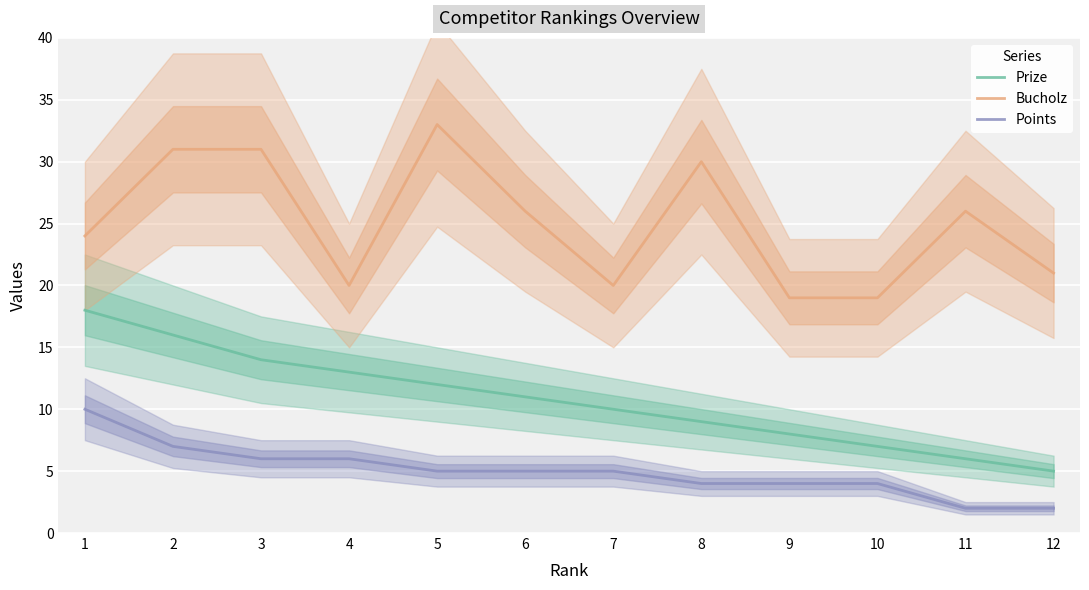

Which series has the largest range (max minus min)?

Bucholz